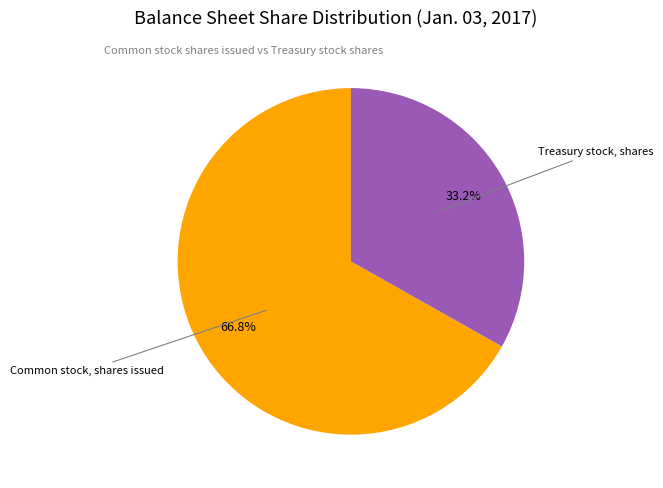

To the nearest percent, what is the difference between the largest and smallest slice percentages?

34%